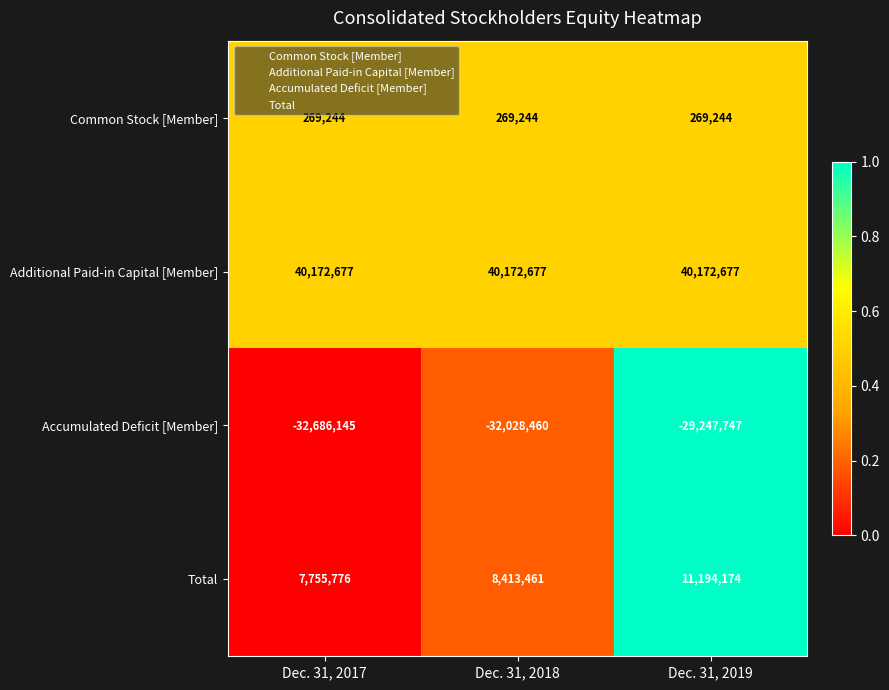

List the series in order of their peak value, lowest first.

Accumulated Deficit [Member], Common Stock [Member], Total, Additional Paid-in Capital [Member]